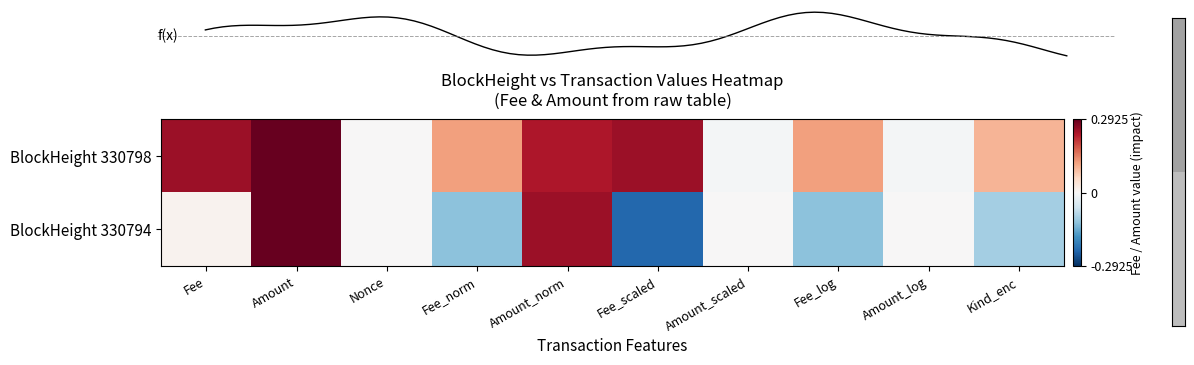

Reading left to right, transcribe all the data shown in this chart.

BlockHeight 330798: Fee=0.2	Amount=0.3	Nonce=0.0	Fee_norm=0.1	Amount_norm=0.2	Fee_scaled=0.2	Amount_scaled=-0.0	Fee_log=0.1	Amount_log=-0.0	Kind_enc=0.1
BlockHeight 330794: Fee=0.0	Amount=0.3	Nonce=0.0	Fee_norm=-0.1	Amount_norm=0.2	Fee_scaled=-0.2	Amount_scaled=0.0	Fee_log=-0.1	Amount_log=0.0	Kind_enc=-0.1